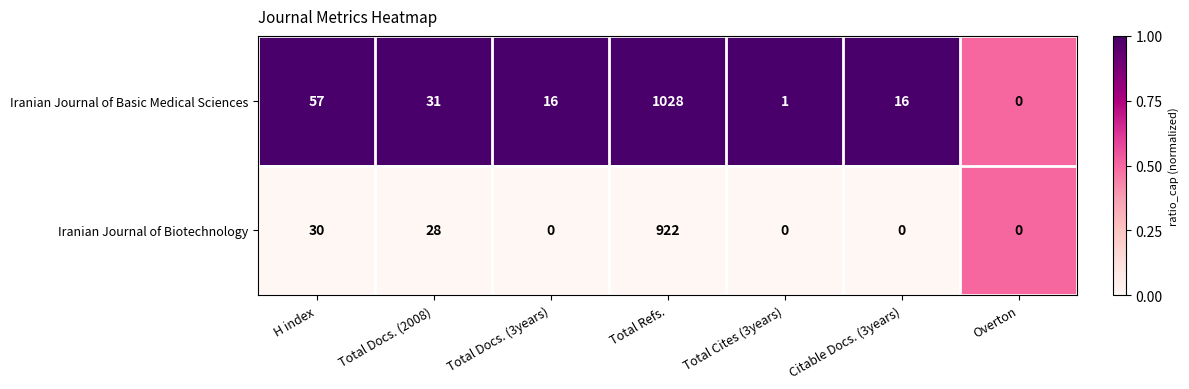

Where is Iranian Journal of Biotechnology nearest to the value 461?

H index